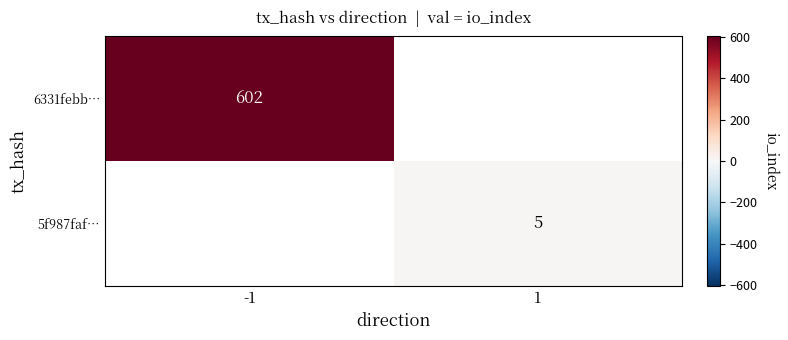

Is the value of 6331febb… at -1 greater than the value of 5f987faf… at 1?

Yes